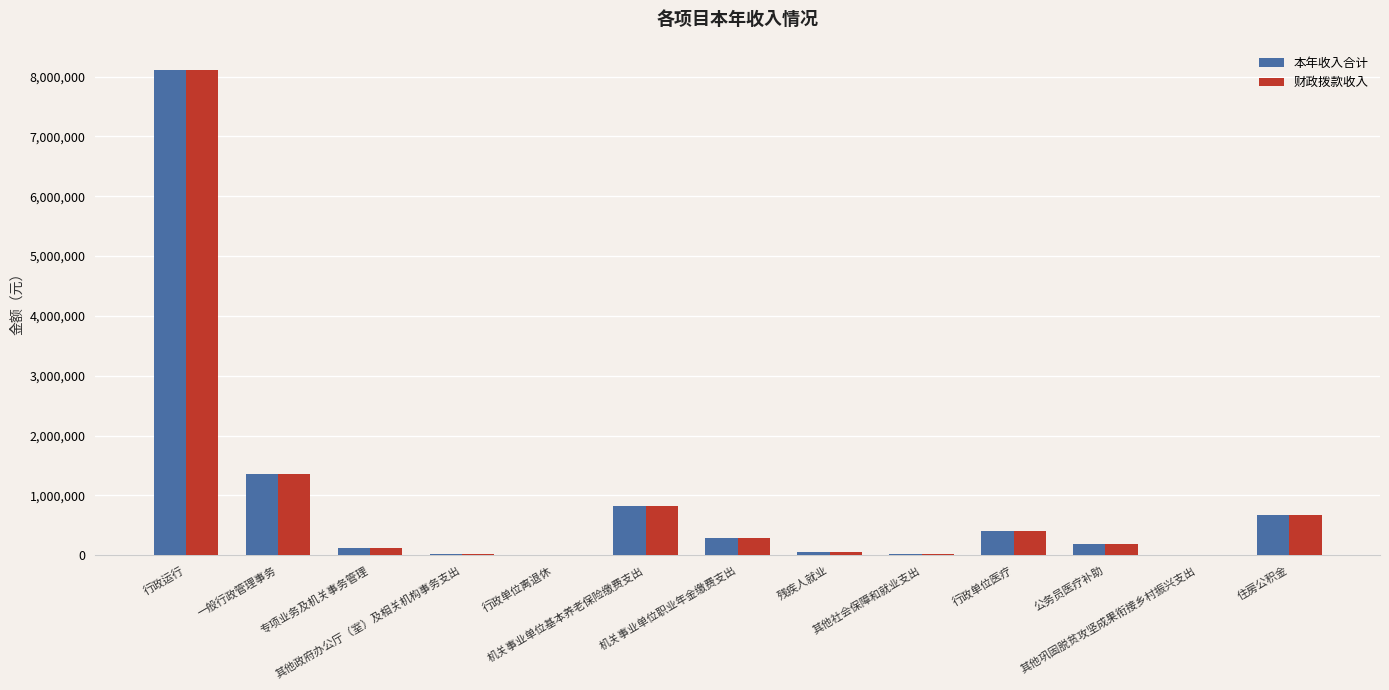

What is the sum of all 本年收入合计 values?

12087493.9